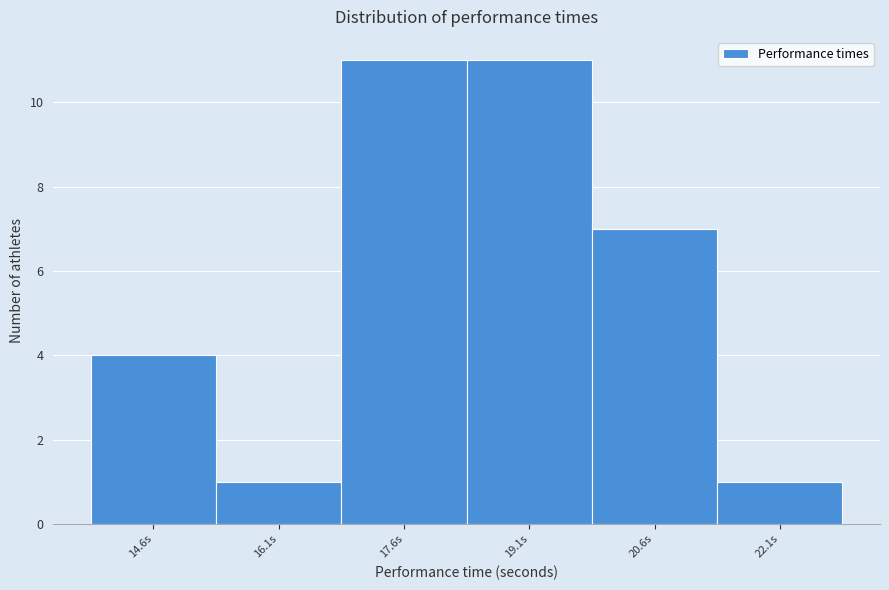

Reading left to right, transcribe all the data shown in this chart.

14.6s=4	16.1s=1	17.6s=11	19.1s=11	20.6s=7	22.1s=1